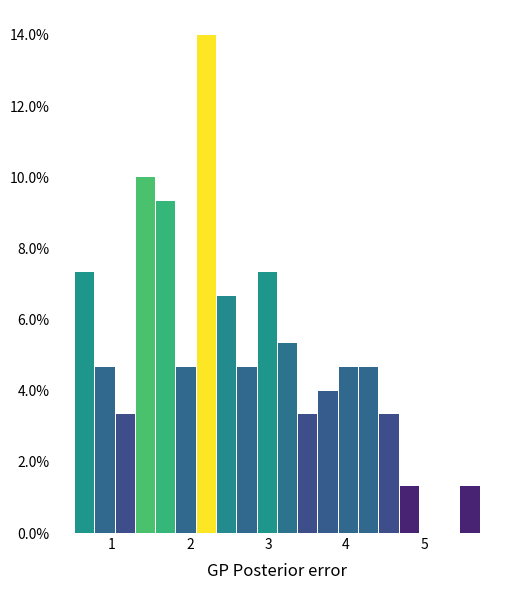

Read against the x-axis, roughly where is the centre of the tallest bar?

2.2